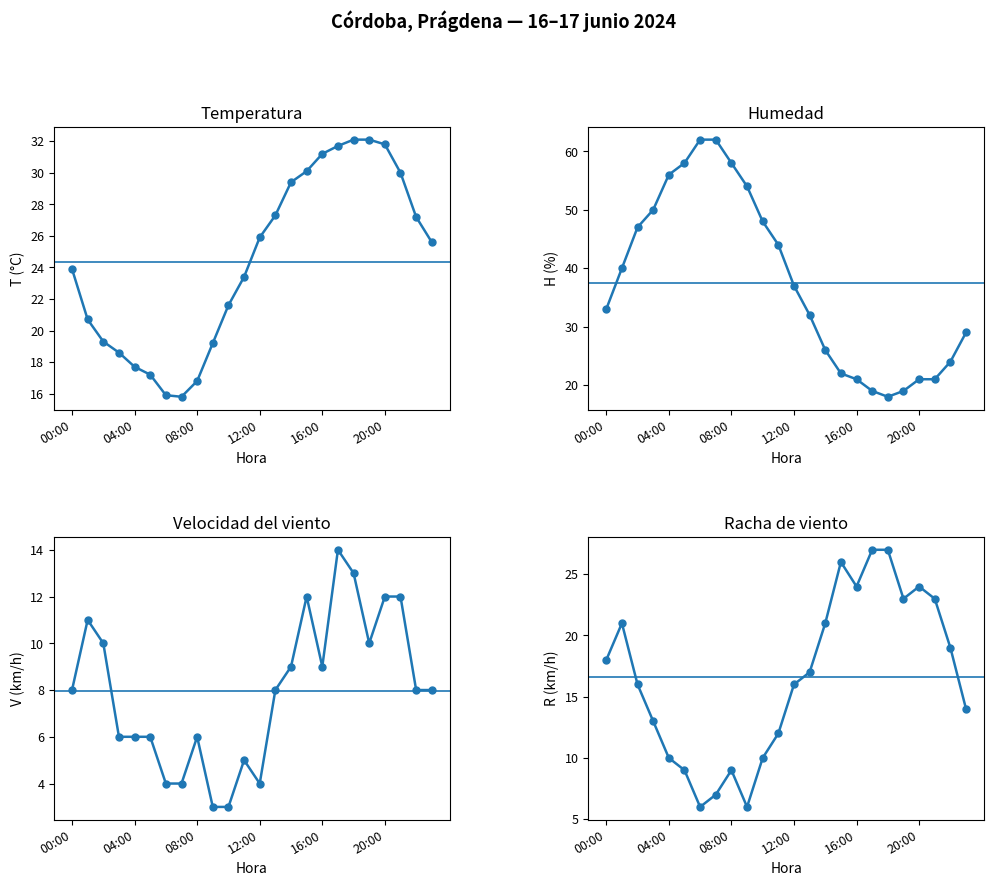

What is the label of the 20th point from the left?

19